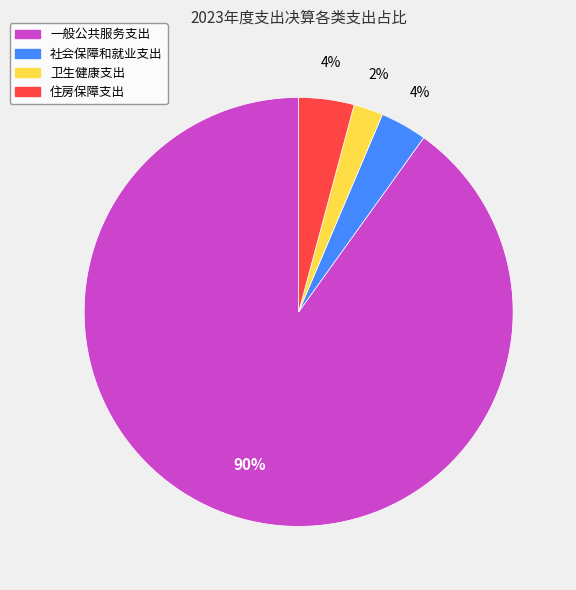

To the nearest percent, what is the average slice percentage?

25%